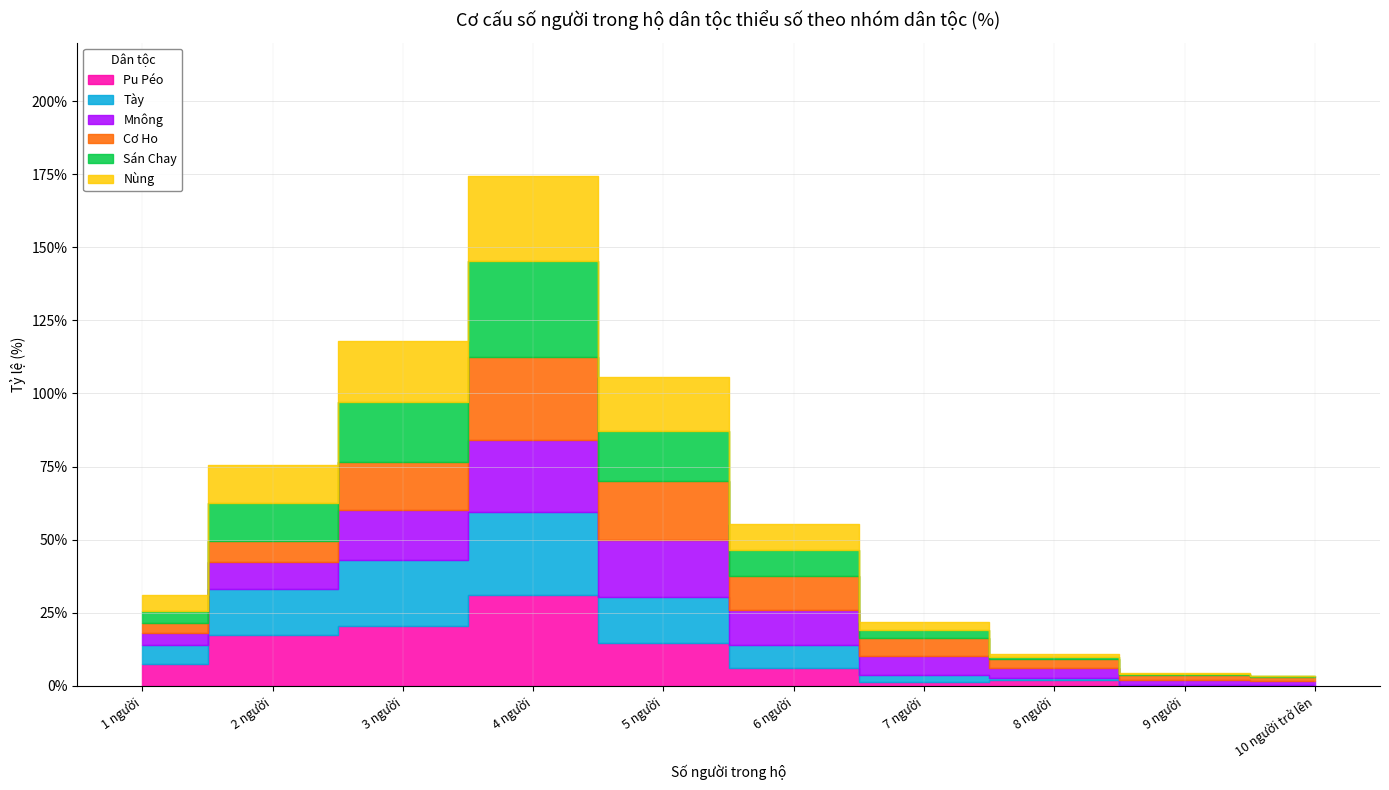

Between 5 người and 10 người trở lên, which series saw the biggest shift?

Cơ Ho